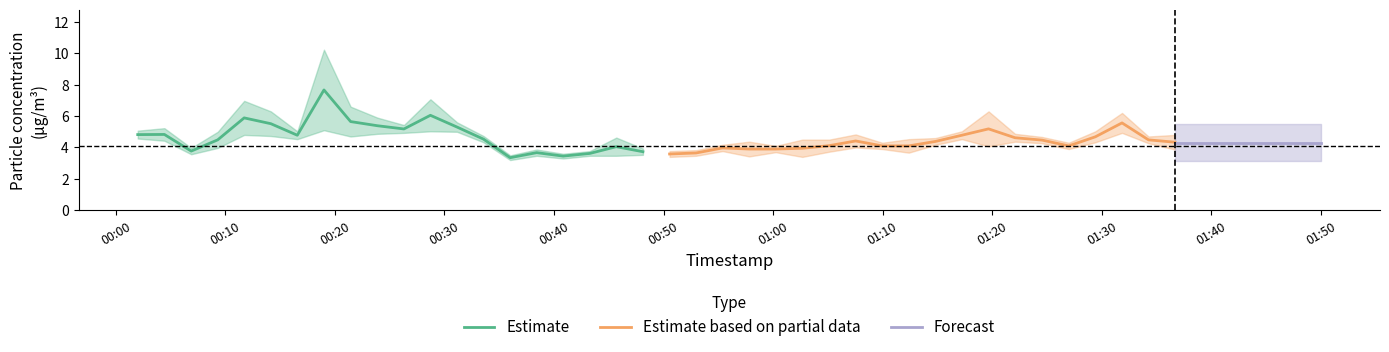

What is the minimum value for Estimate?

3.4